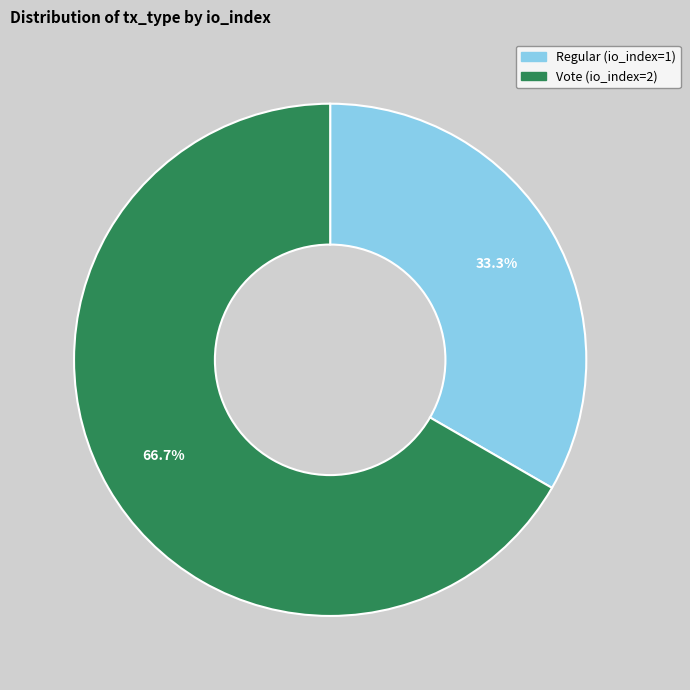

What percentage is the Regular (io_index=1) slice, to the nearest percent?

33%